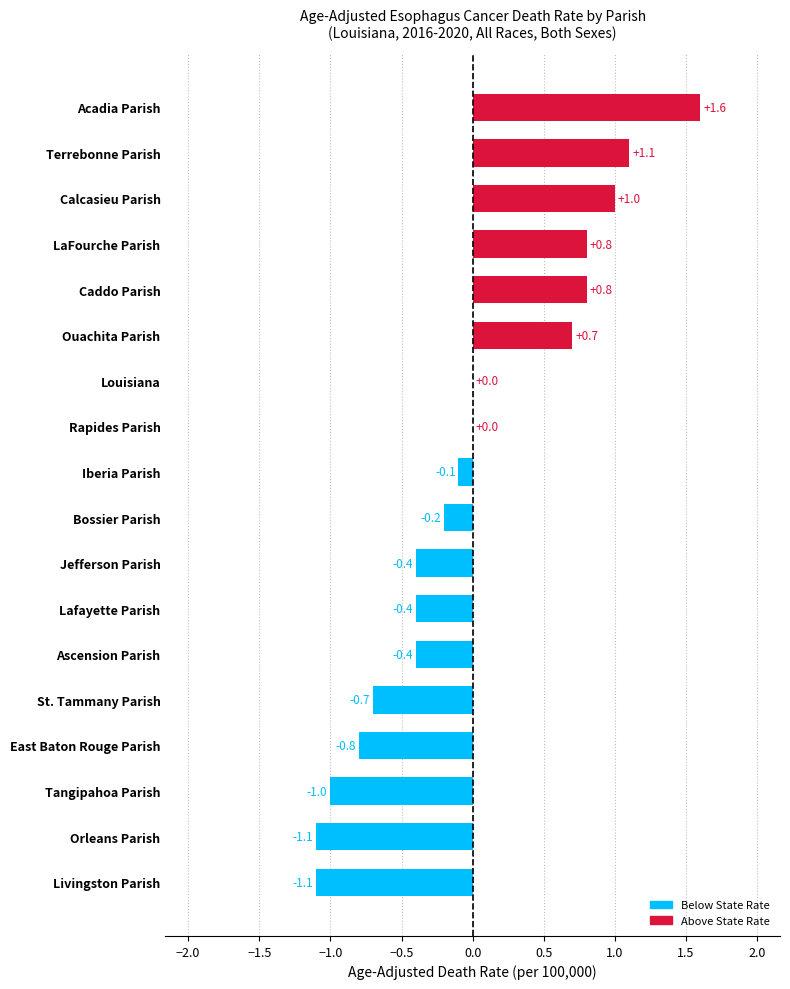

What is the change in value from Rapides Parish to East Baton Rouge Parish?

-0.8